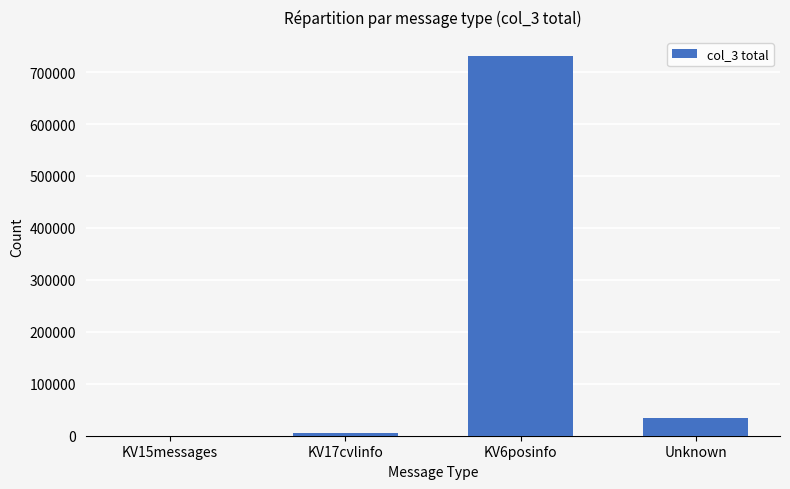

How many distinct data groups are displayed?

1